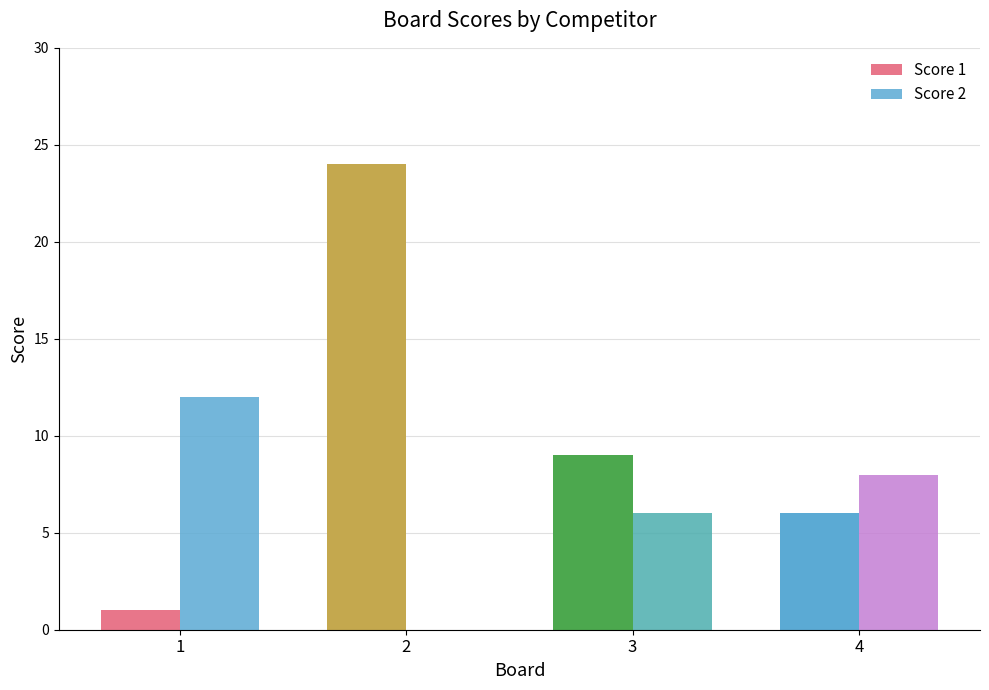

Between 1 and 2, which series saw the biggest shift?

Score 1